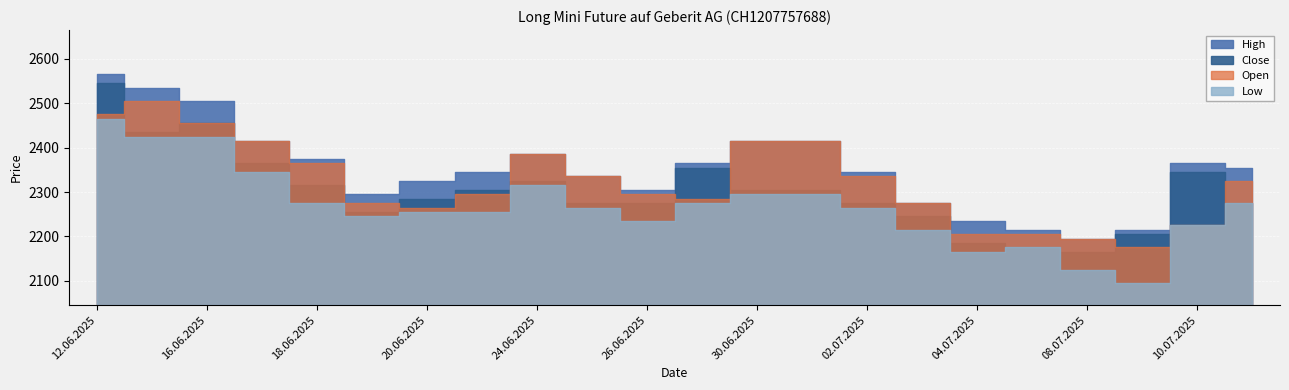

How many values in the Close series are below 2305?

11